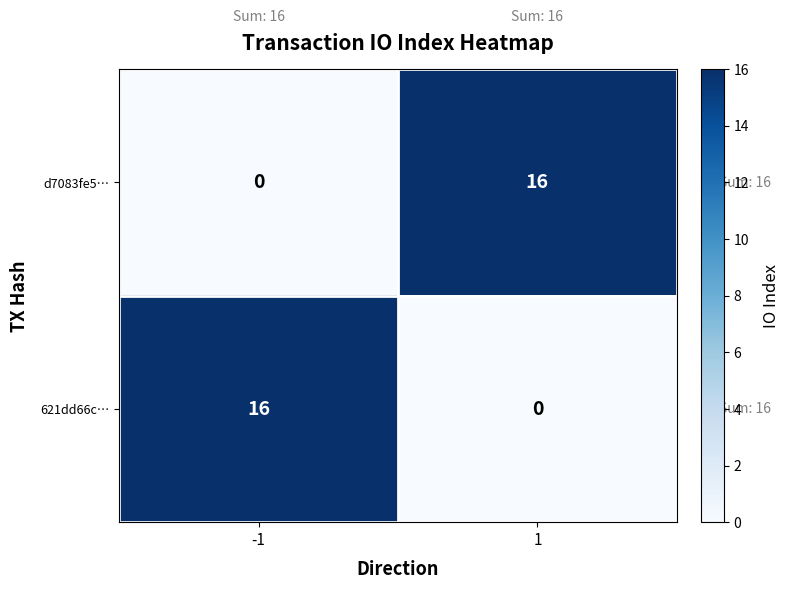

The value of 621dd66c… at -1 is 16. True or false?

True